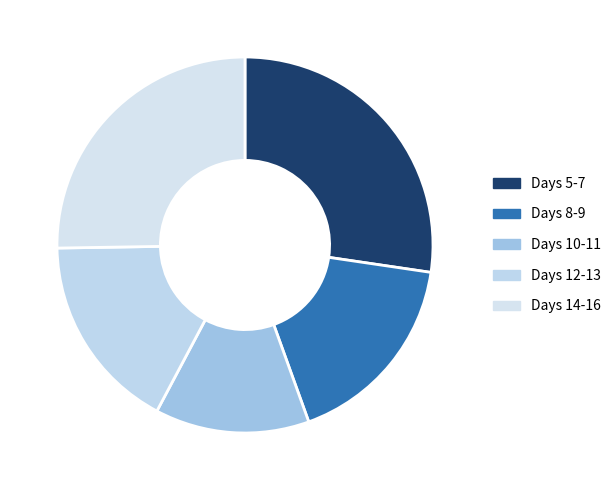

How many slices are in this pie chart?

5